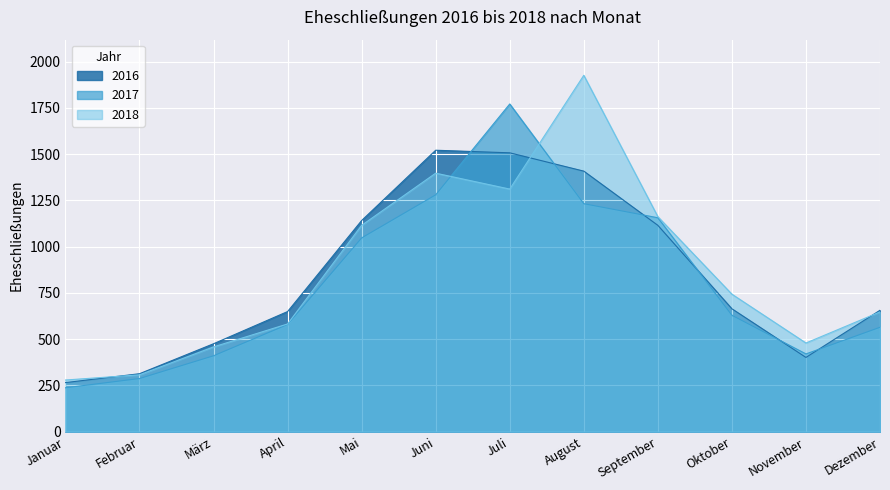

Rank the categories by 2017 value from highest to lowest.

Juli, Juni, August, September, Mai, Oktober, April, Dezember, November, März, Februar, Januar